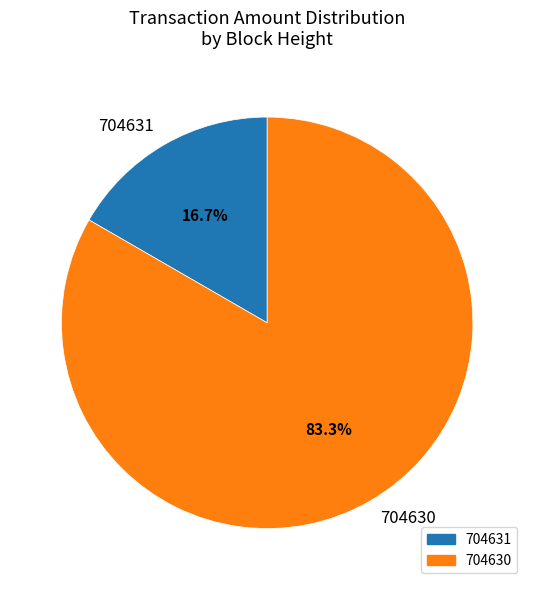

What percentage is the 704630 slice, to the nearest percent?

83%